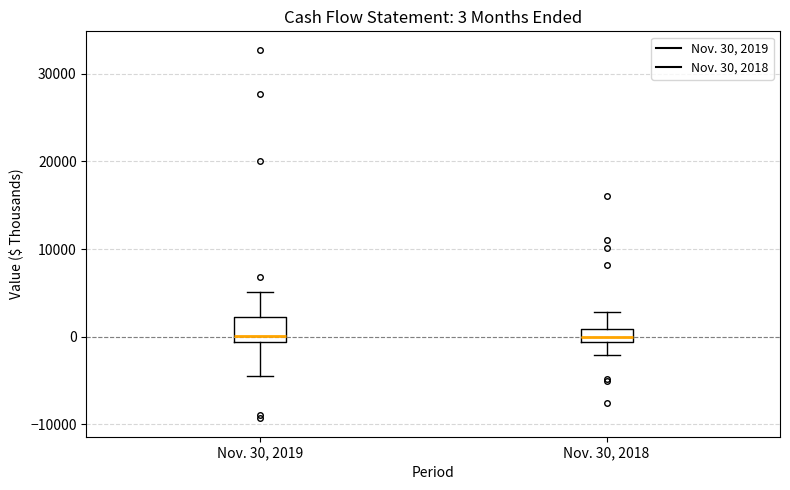

Which box is the tallest, from its lower edge to its upper edge?

Nov. 30, 2019